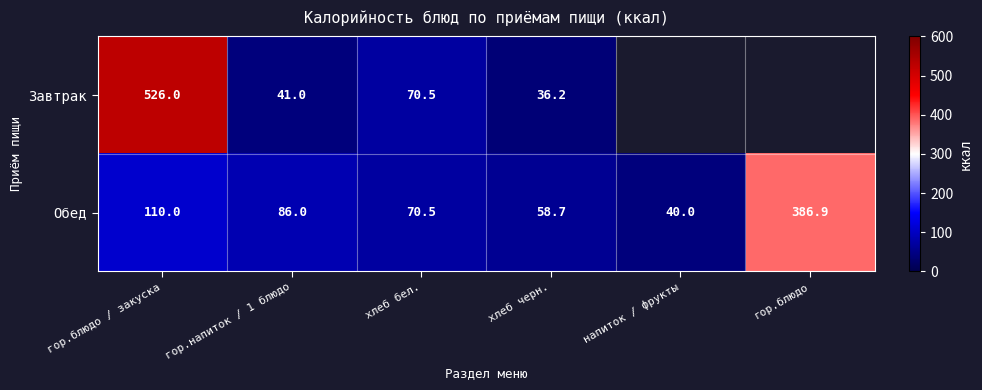

List the labels in order of Обед value, smallest first.

напиток / фрукты, хлеб черн., хлеб бел., гор.напиток / 1 блюдо, гор.блюдо / закуска, гор.блюдо